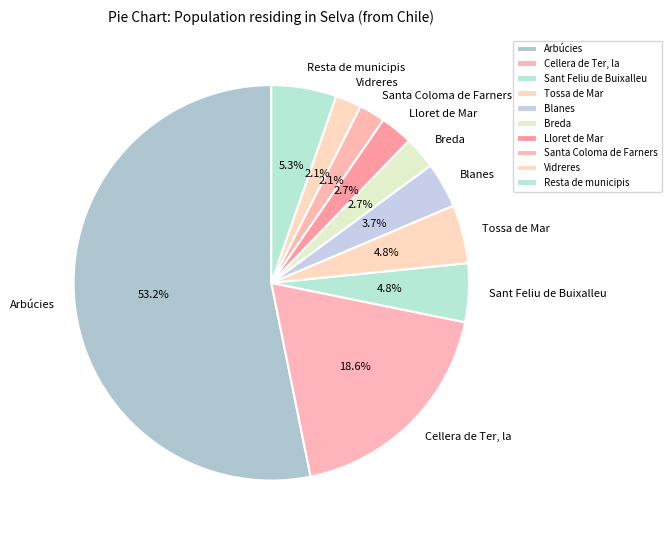

To the nearest percent, what percentage of the pie is Cellera de Ter, la?

19%